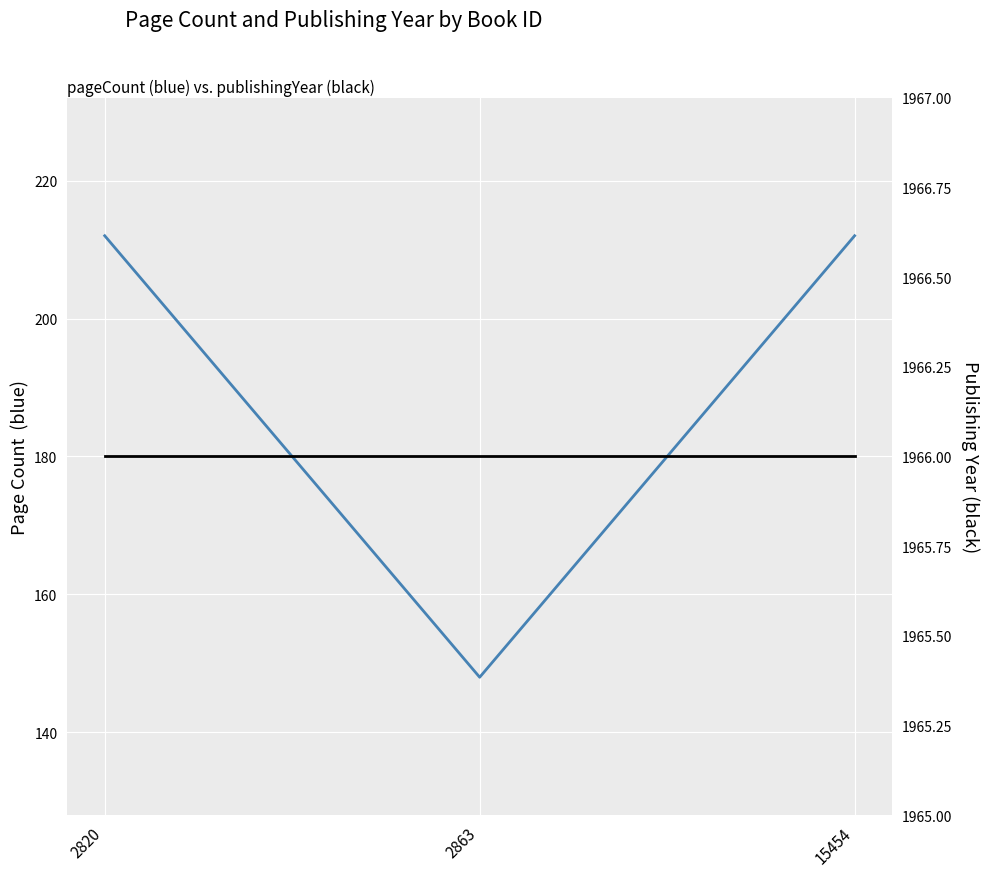

What is the sum of the pageCount values at 2863 and 15454?

360